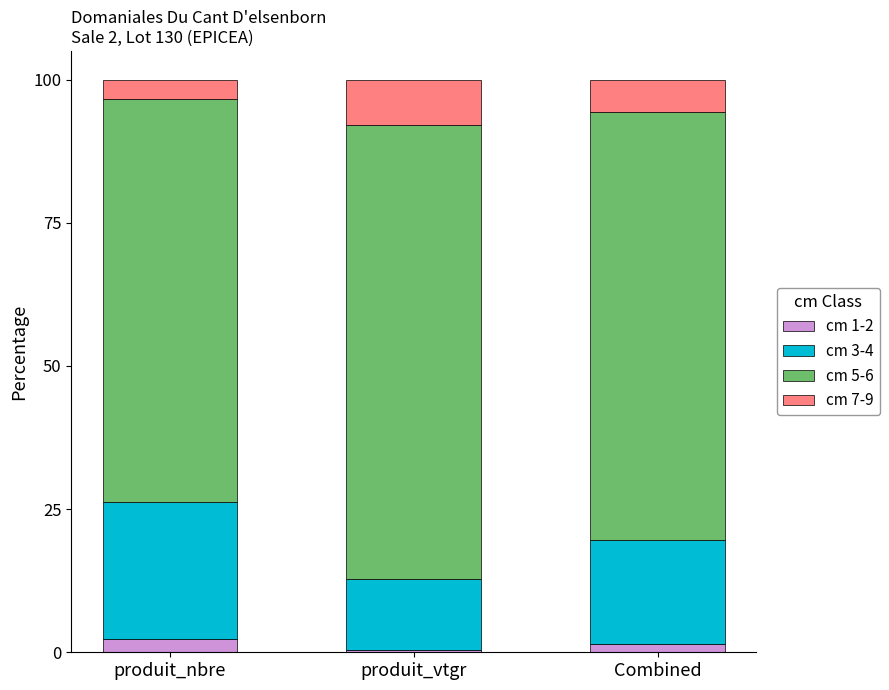

The value of cm 1-2 at produit_nbre is 2.3. True or false?

True